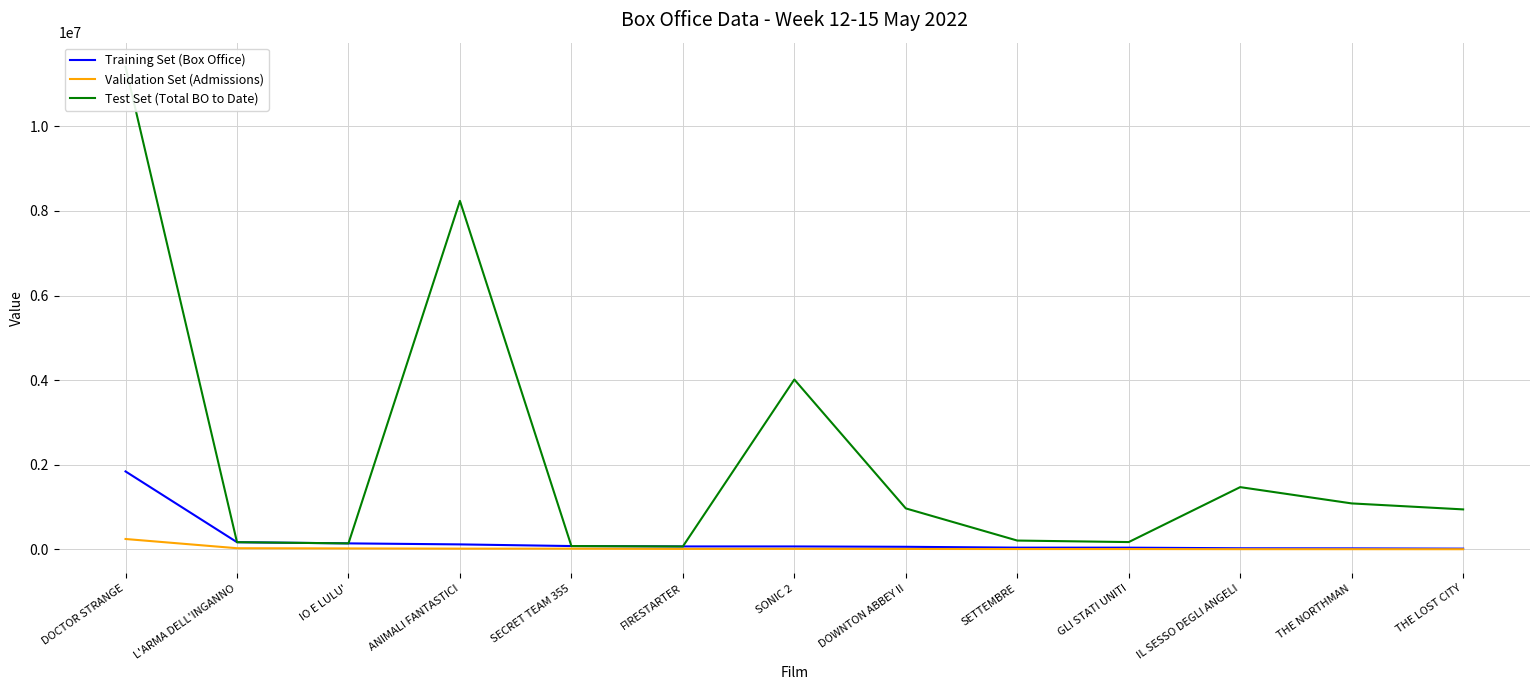

What is the approximate value of Validation Set (Admissions) at SECRET TEAM 355?

15514.0